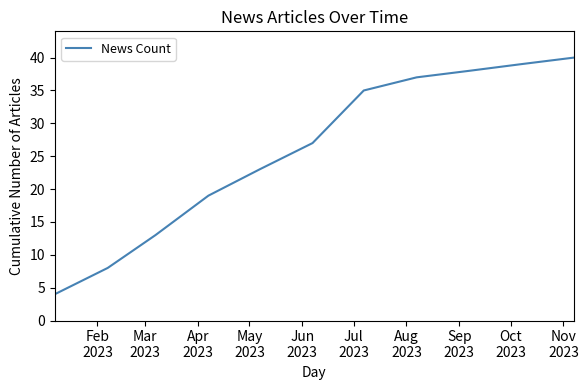

What is the greatest value displayed?

40